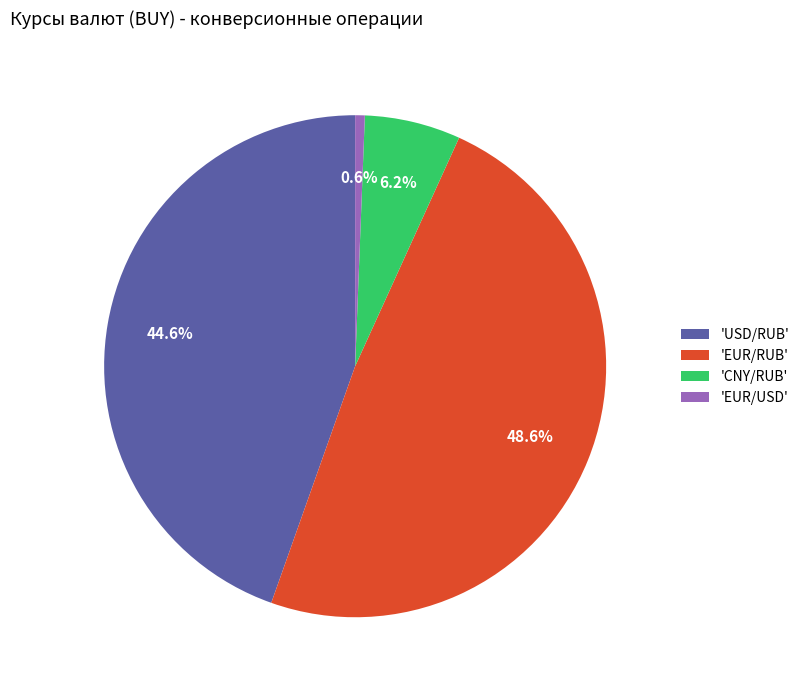

Is there any slice that represents more than half of the pie?

No